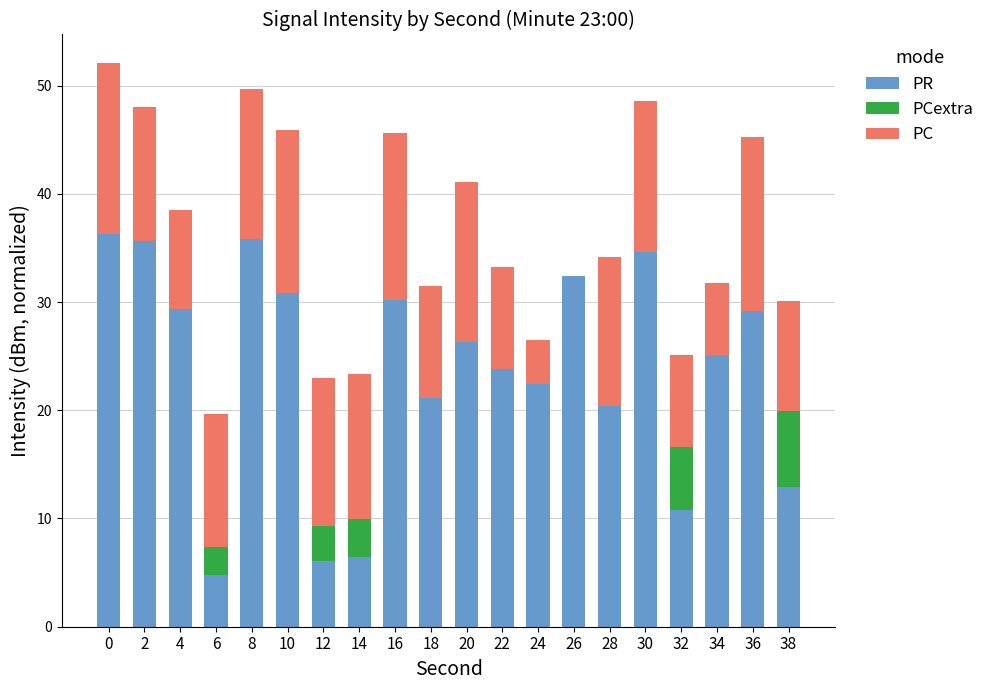

What is the sum of the PR values at 32 and 38?

23.8